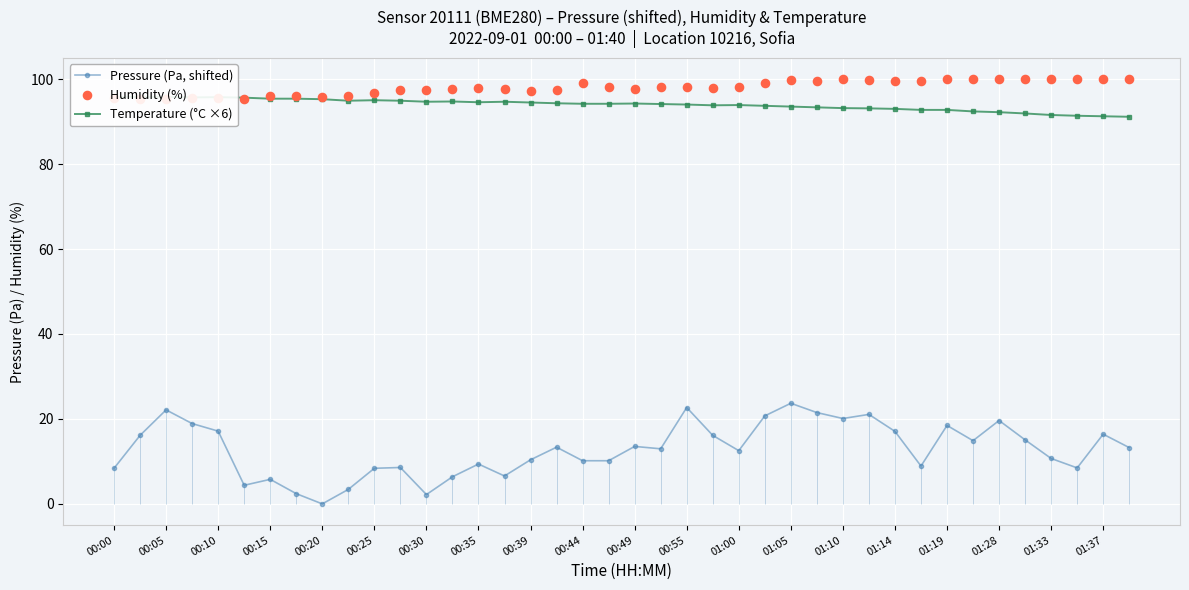

Which series has the largest total across all categories?

Humidity (%)